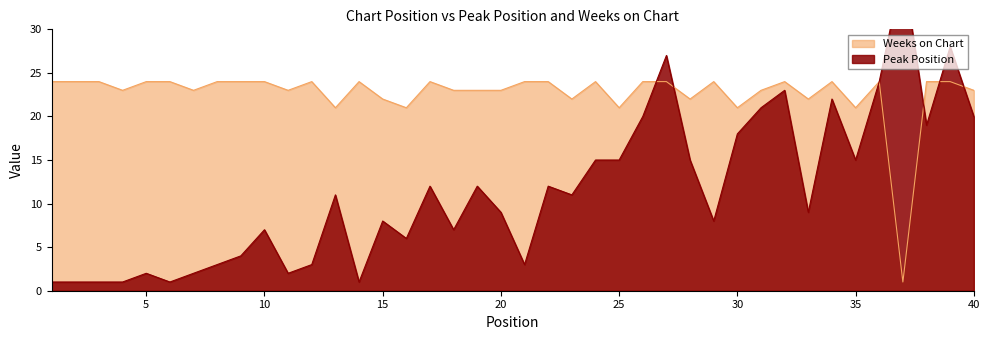

What is the value of the Weeks on Chart point at the 29th from the left?

24